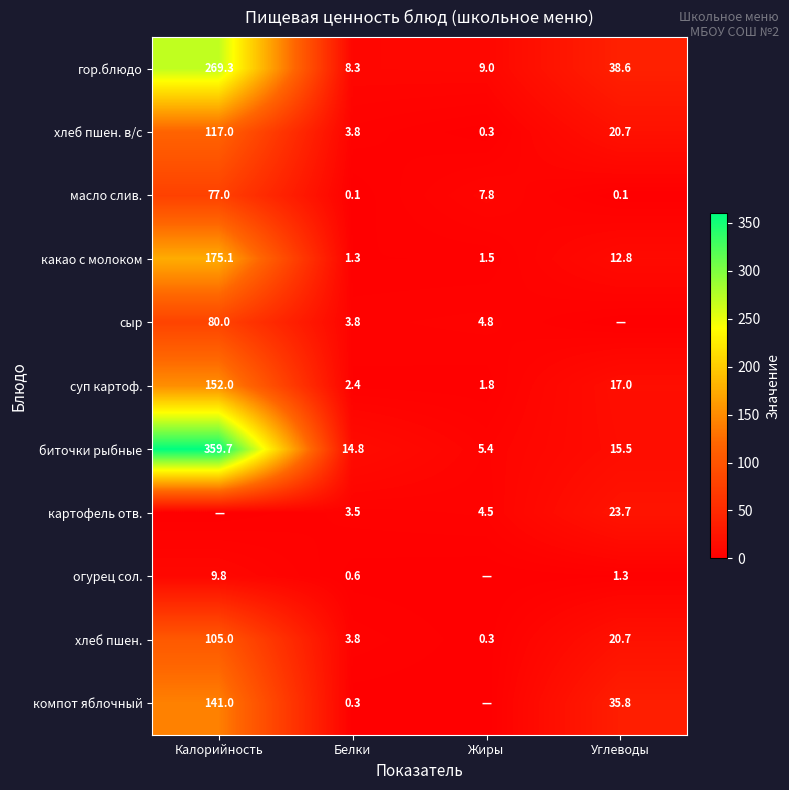

What is the sum of the хлеб пшен. values at Белки and Углеводы?

24.5